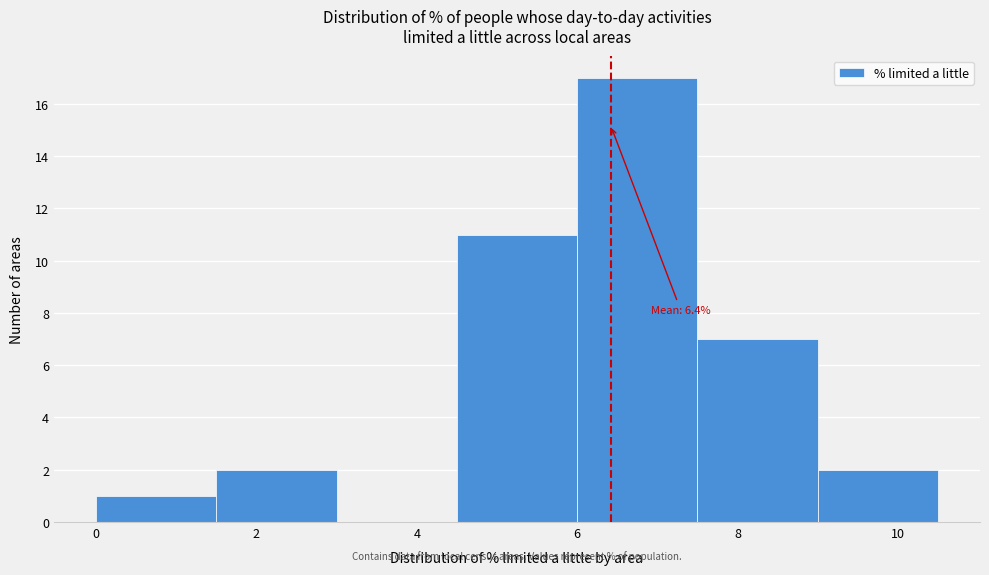

Over which range of the x-axis is the bar tallest?

6.0 to 7.5